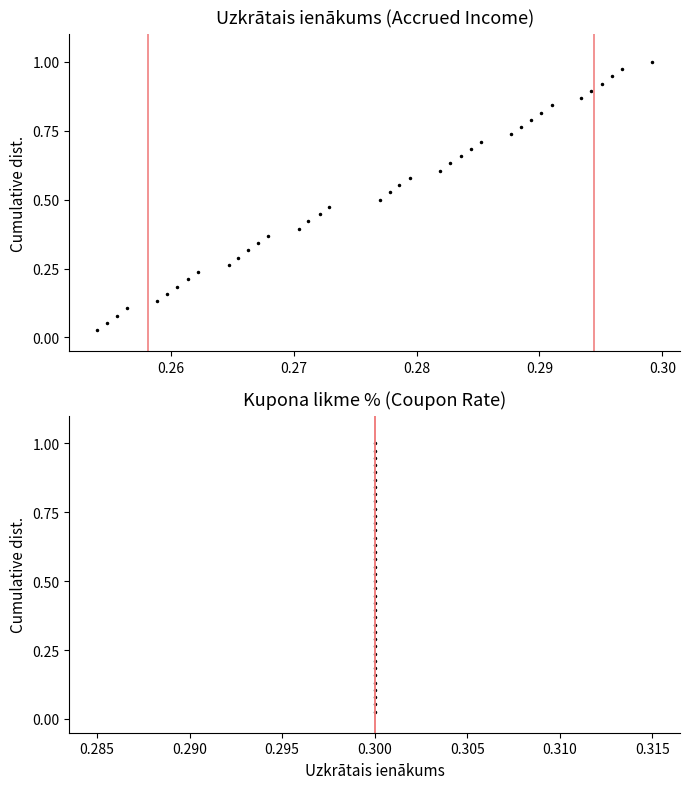

What is the difference between the maximum and second lowest values in the Kupona likme % series?

0.9